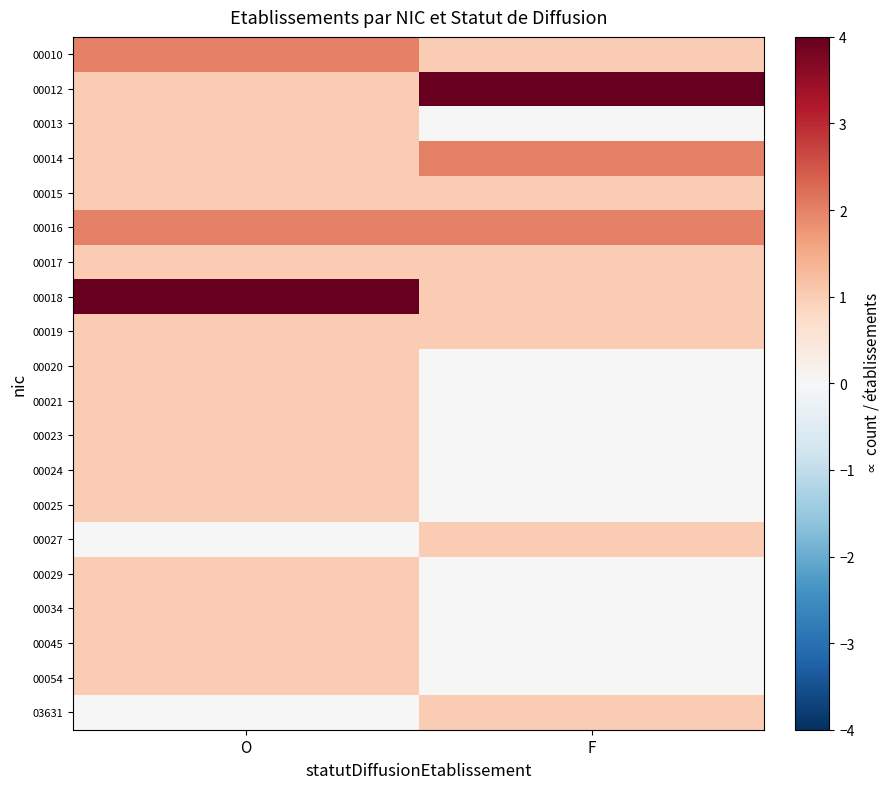

Between O and F, which is larger?

O